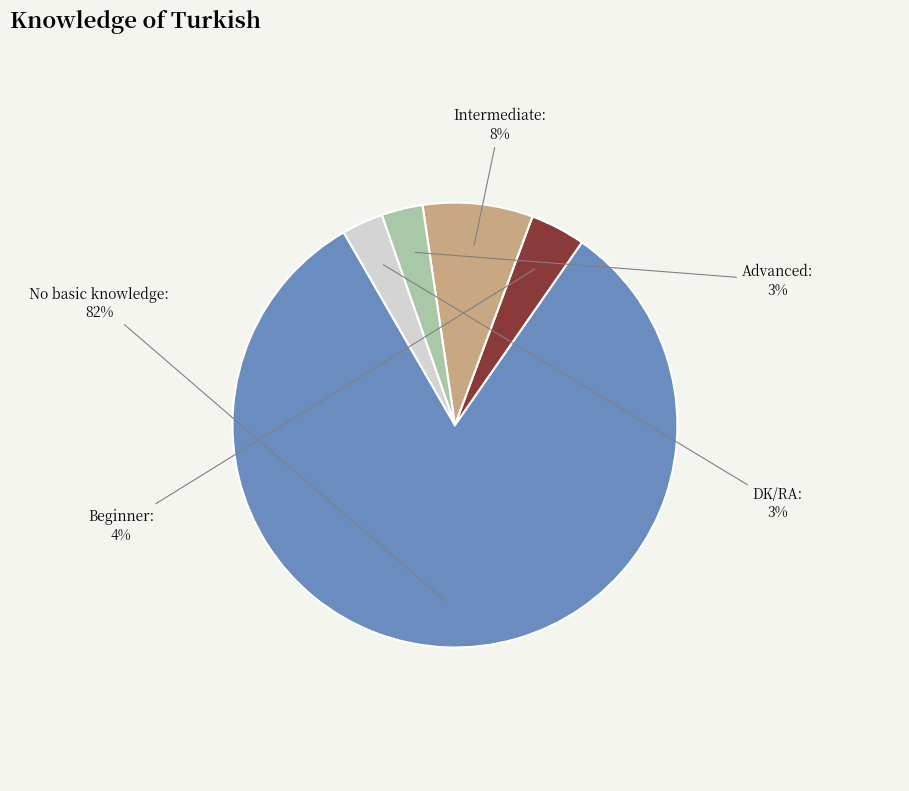

To the nearest percent, what is the difference between the largest and smallest slice percentages?

79%